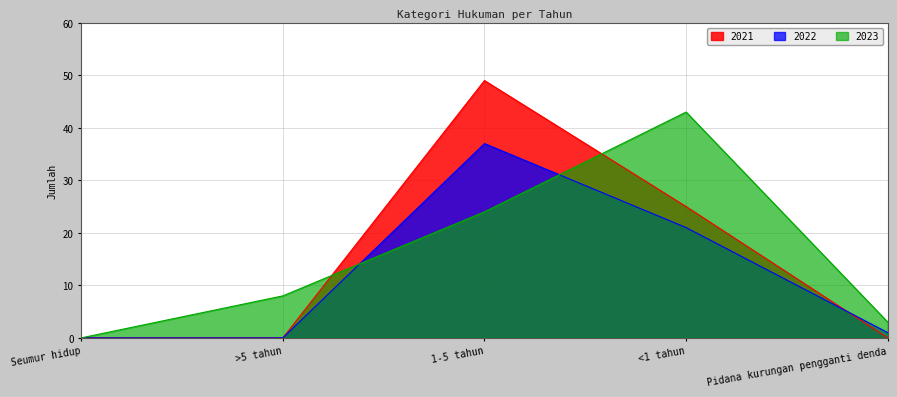

What is the maximum value shown in the chart?

49